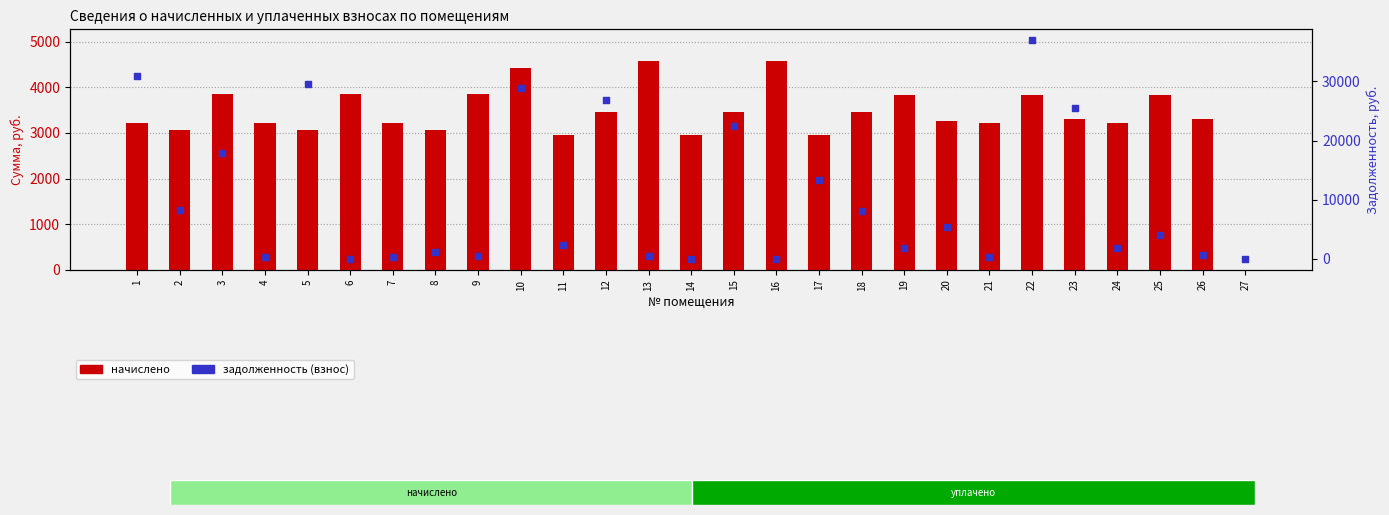

Is the value of начислено at 21 greater than the value of задолженность (взнос) at 12?

No